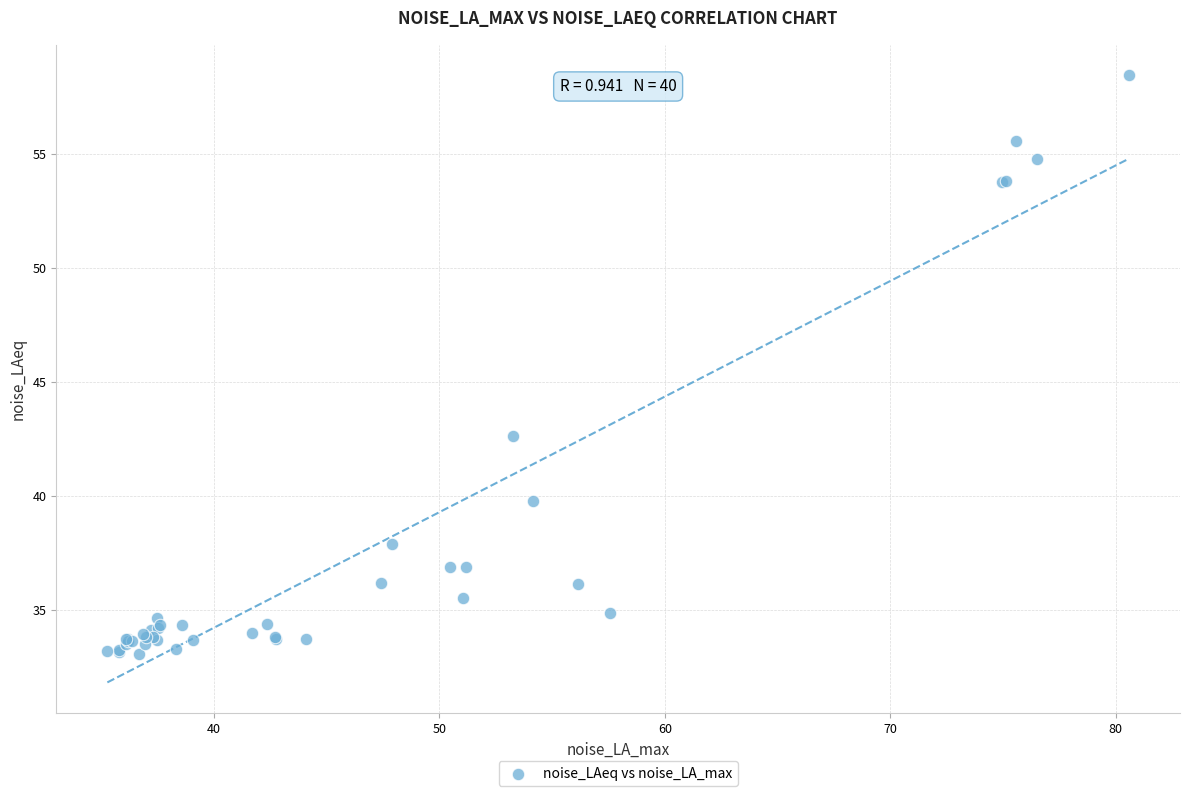

What Y value in the scatter plot is closest to 45?

42.6